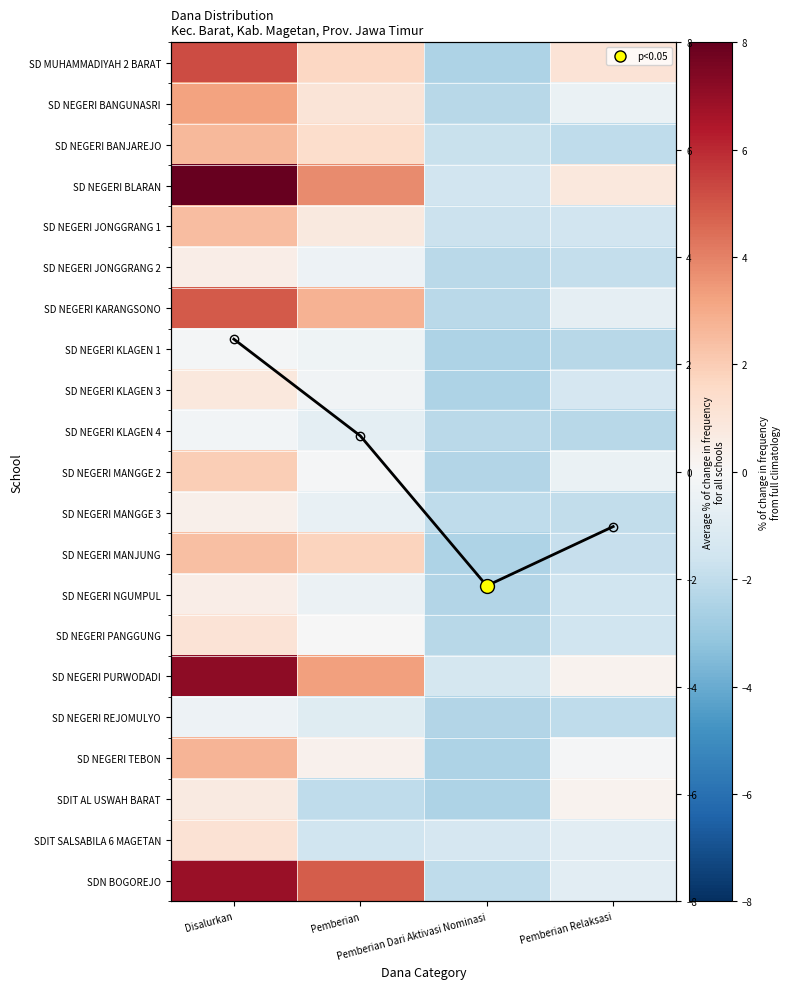

What is the maximum value for SD NEGERI JONGGRANG 2?

0.5